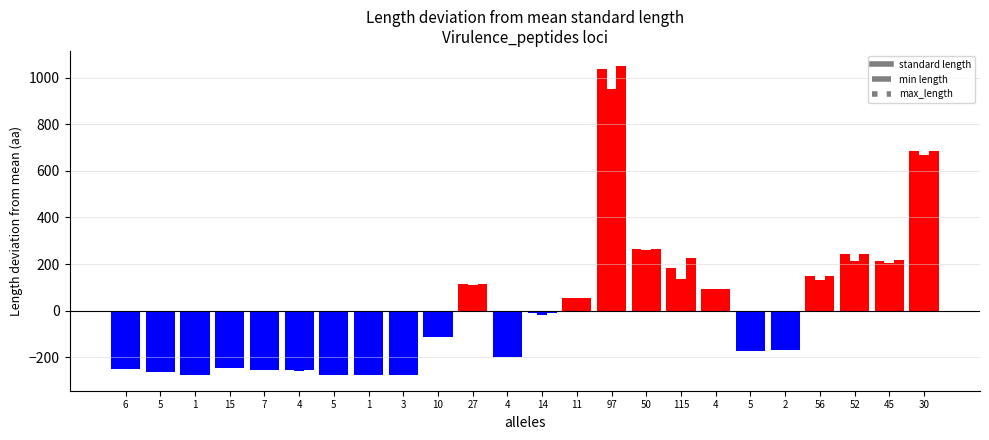

Between 7 and 45, which is larger?

45